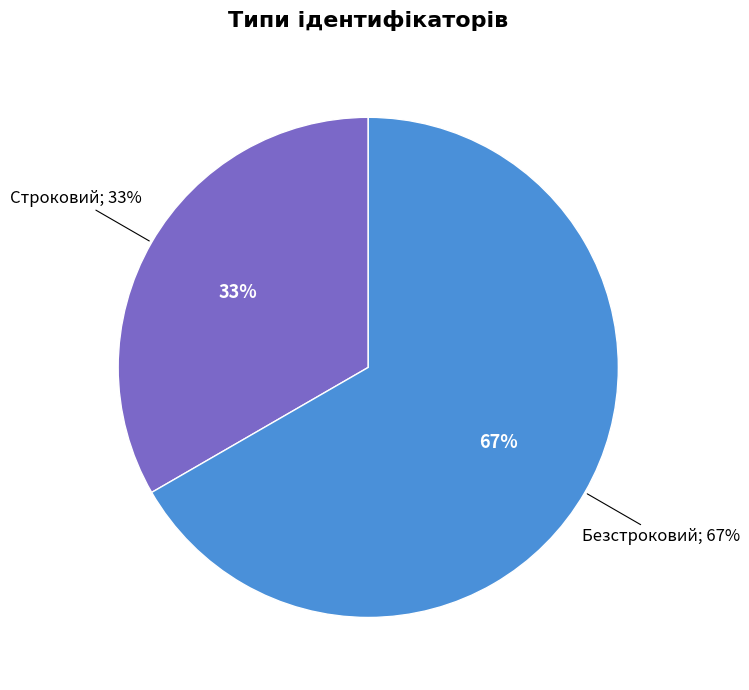

What percentage is NOT represented by Строковий?

66.7%